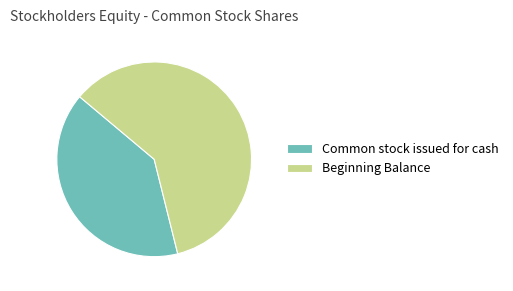

Which slice is the largest?

Beginning Balance (shares)